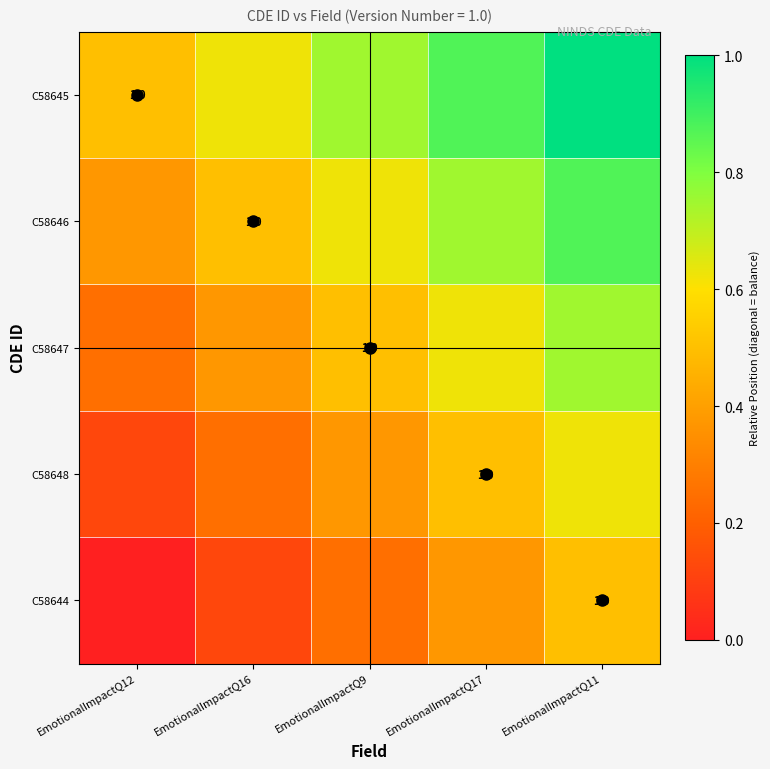

What is the maximum value for C58644?

0.5